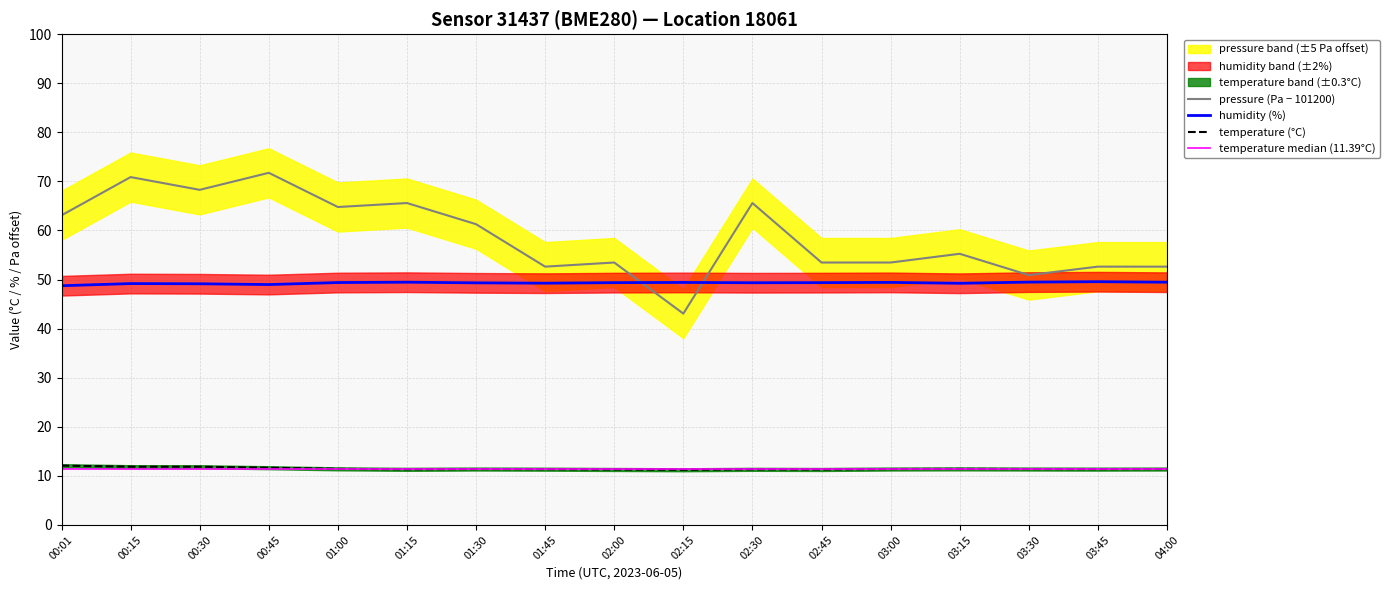

Between 00:30 and 03:30, which series saw the biggest shift?

pressure_scaled